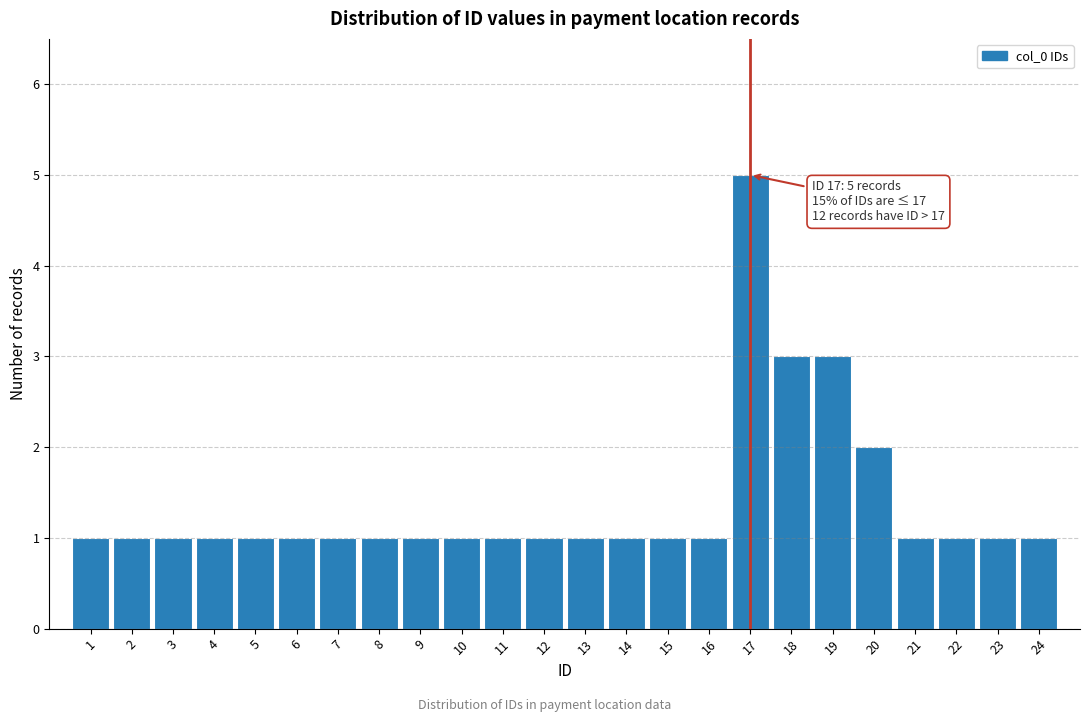

Which range on the x-axis has the tallest bar?

16.5 to 17.5